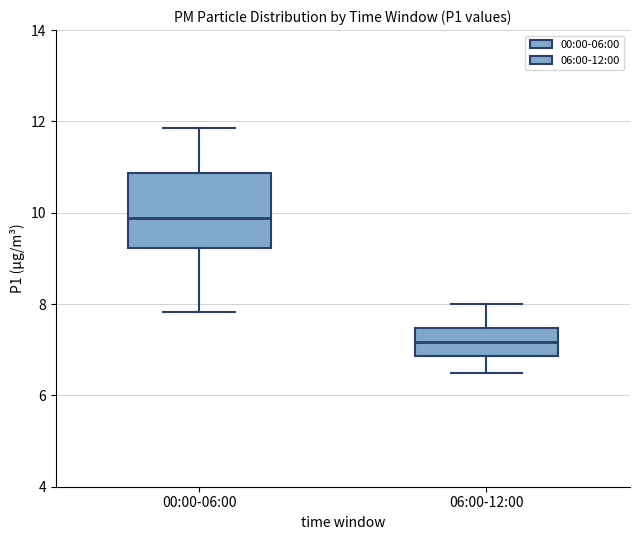

Which box is the tallest, from its lower edge to its upper edge?

00:00-06:00